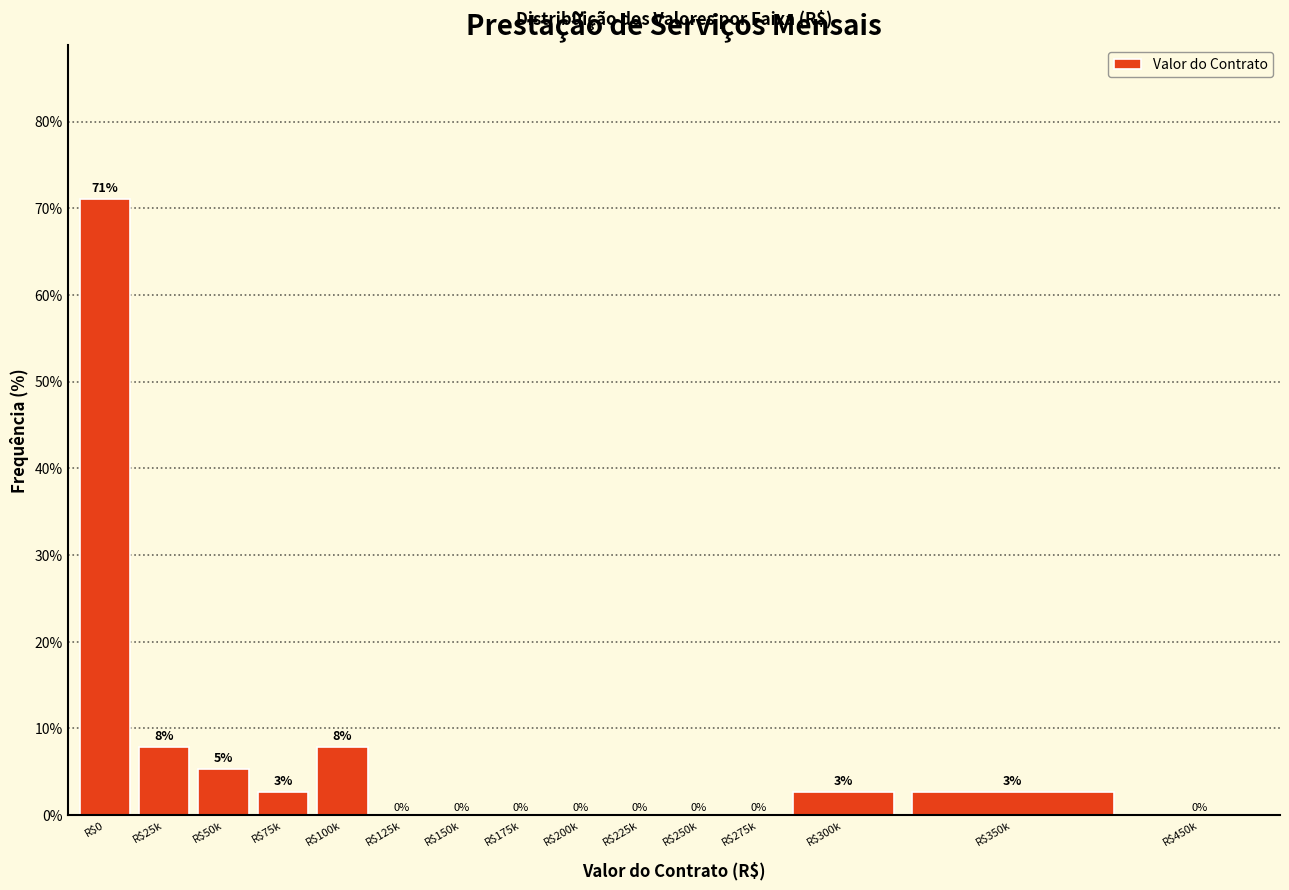

The value at R$0 is 71.1. True or false?

True